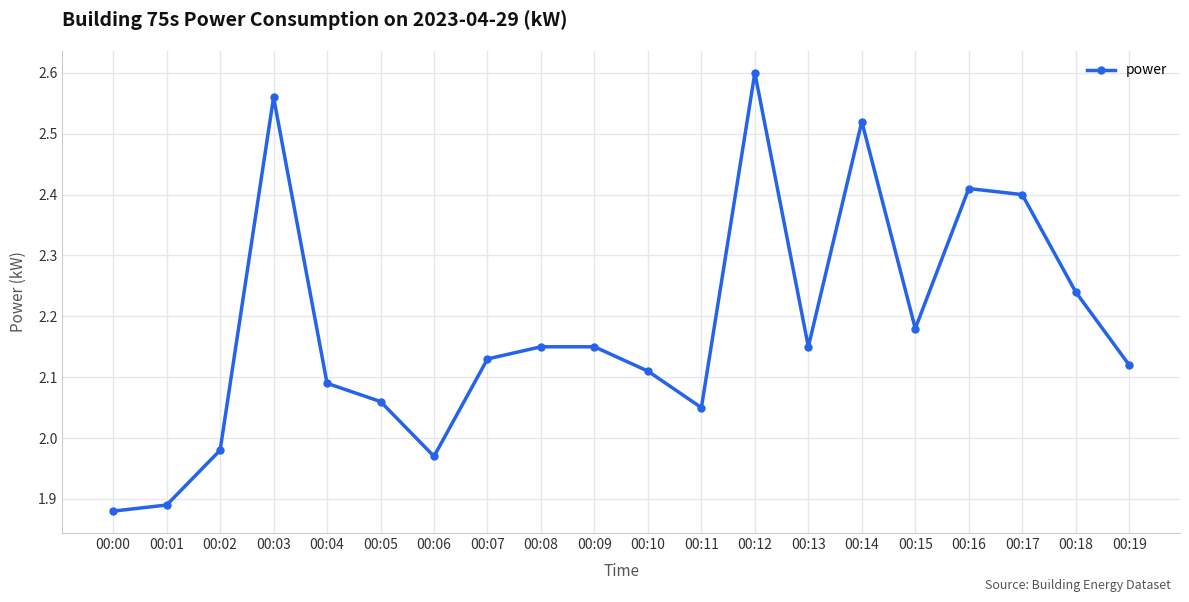

The chart shows a value of 2.6 at 00:12. True or false?

True